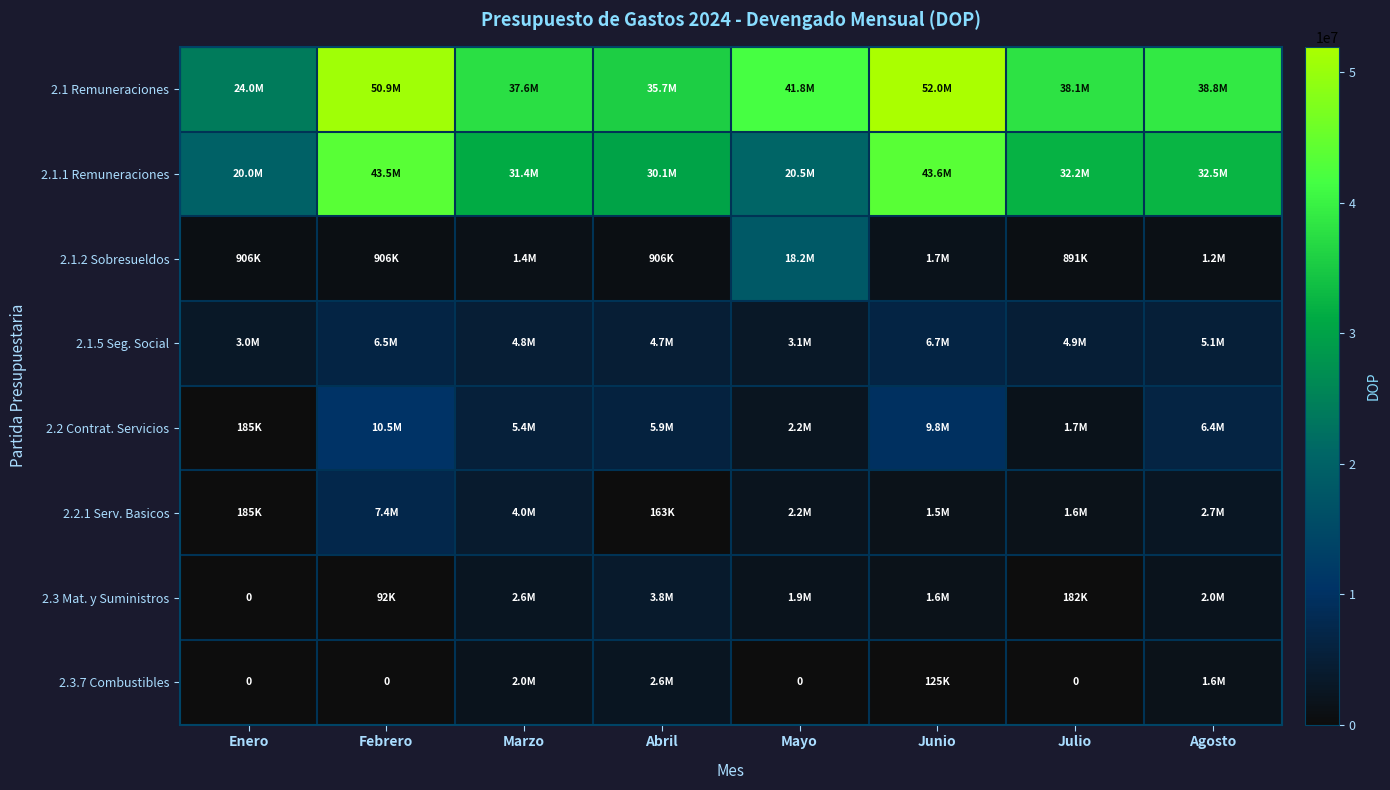

Where does the 2.1.1 Remuneraciones series first go above 32248372?

Febrero